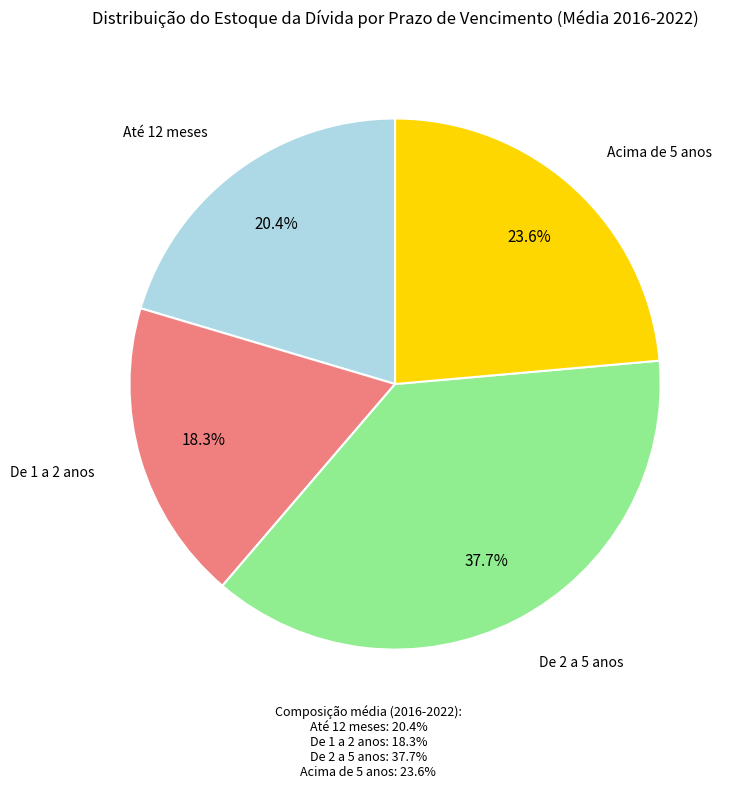

Count the number of slices in the pie.

4